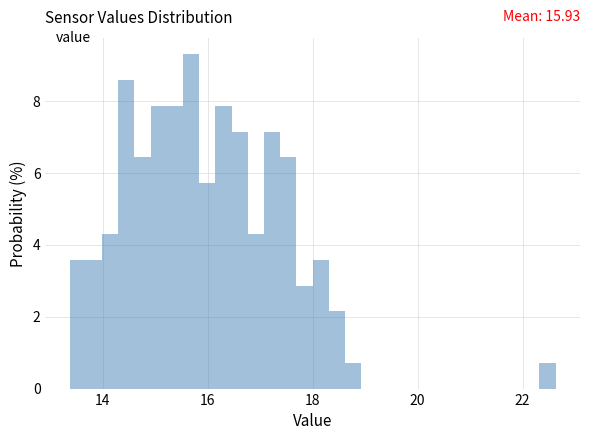

Around what value on the x-axis is the tallest bar? Give the approximate position of its centre, as read against the axis.

15.6